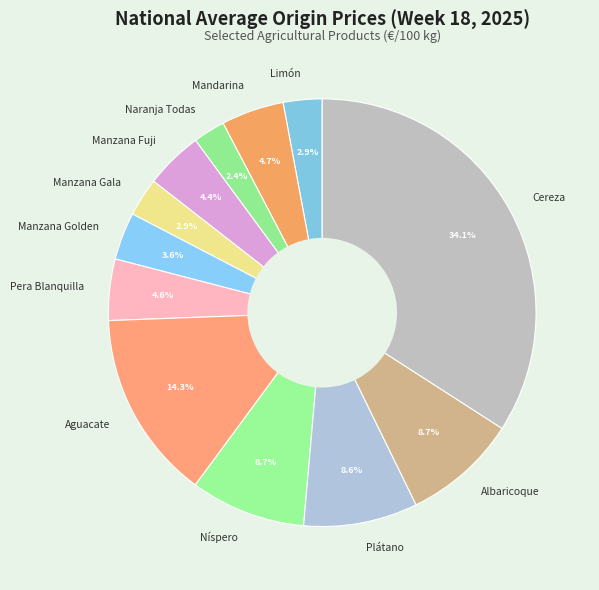

What is the ratio of the value at Manzana Gala to the value at Manzana Fuji?

0.7